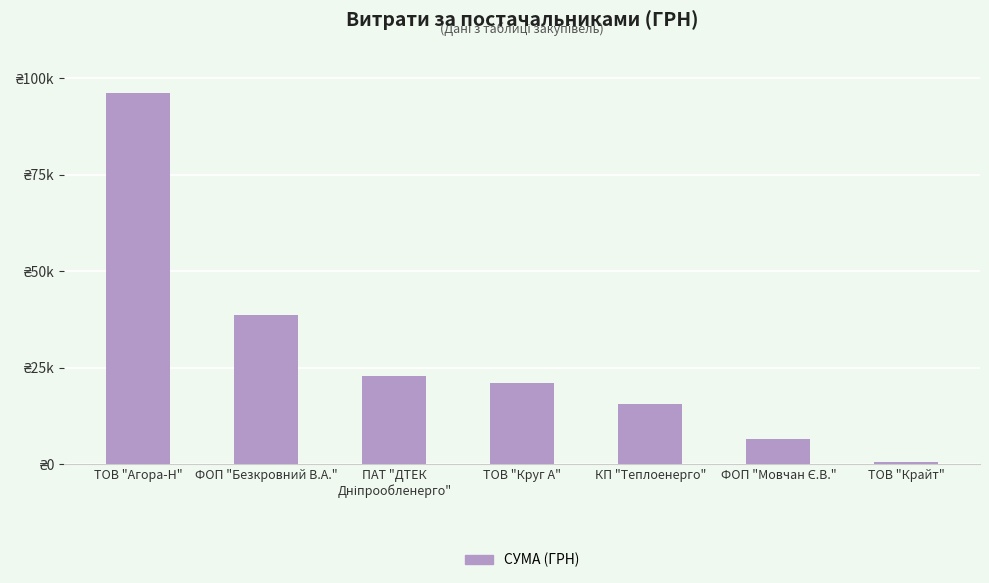

How many data points does each series have?

7